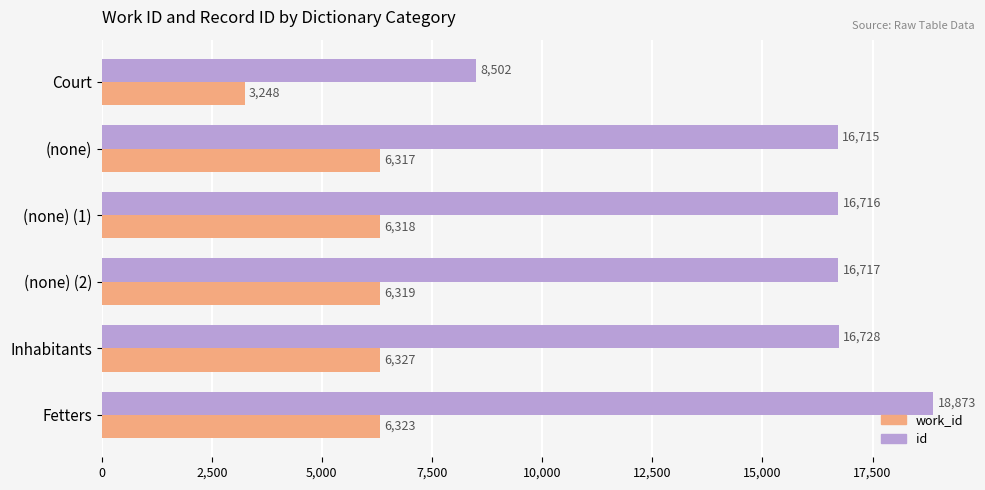

What is the total value across all series at (none) (1)?

23034